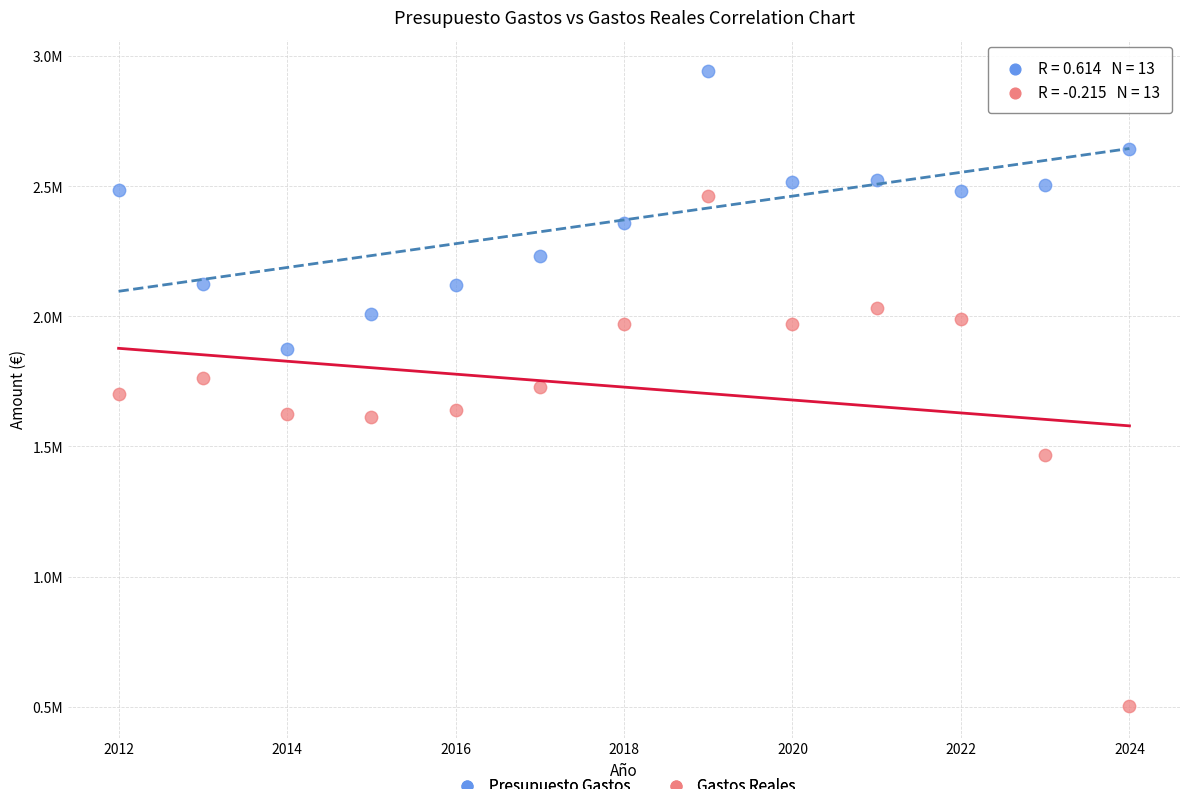

Which series has the largest Y range (max minus min)?

Gastos Reales